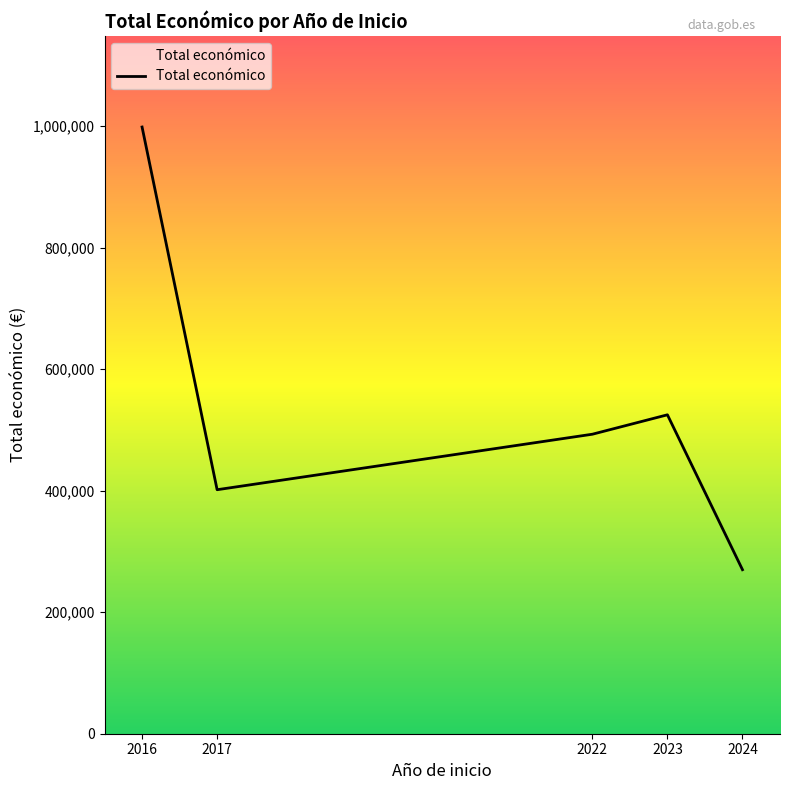

Reading left to right, transcribe all the data shown in this chart.

2016=998728	2017=401677	2022=493031	2023=524993	2024=270000